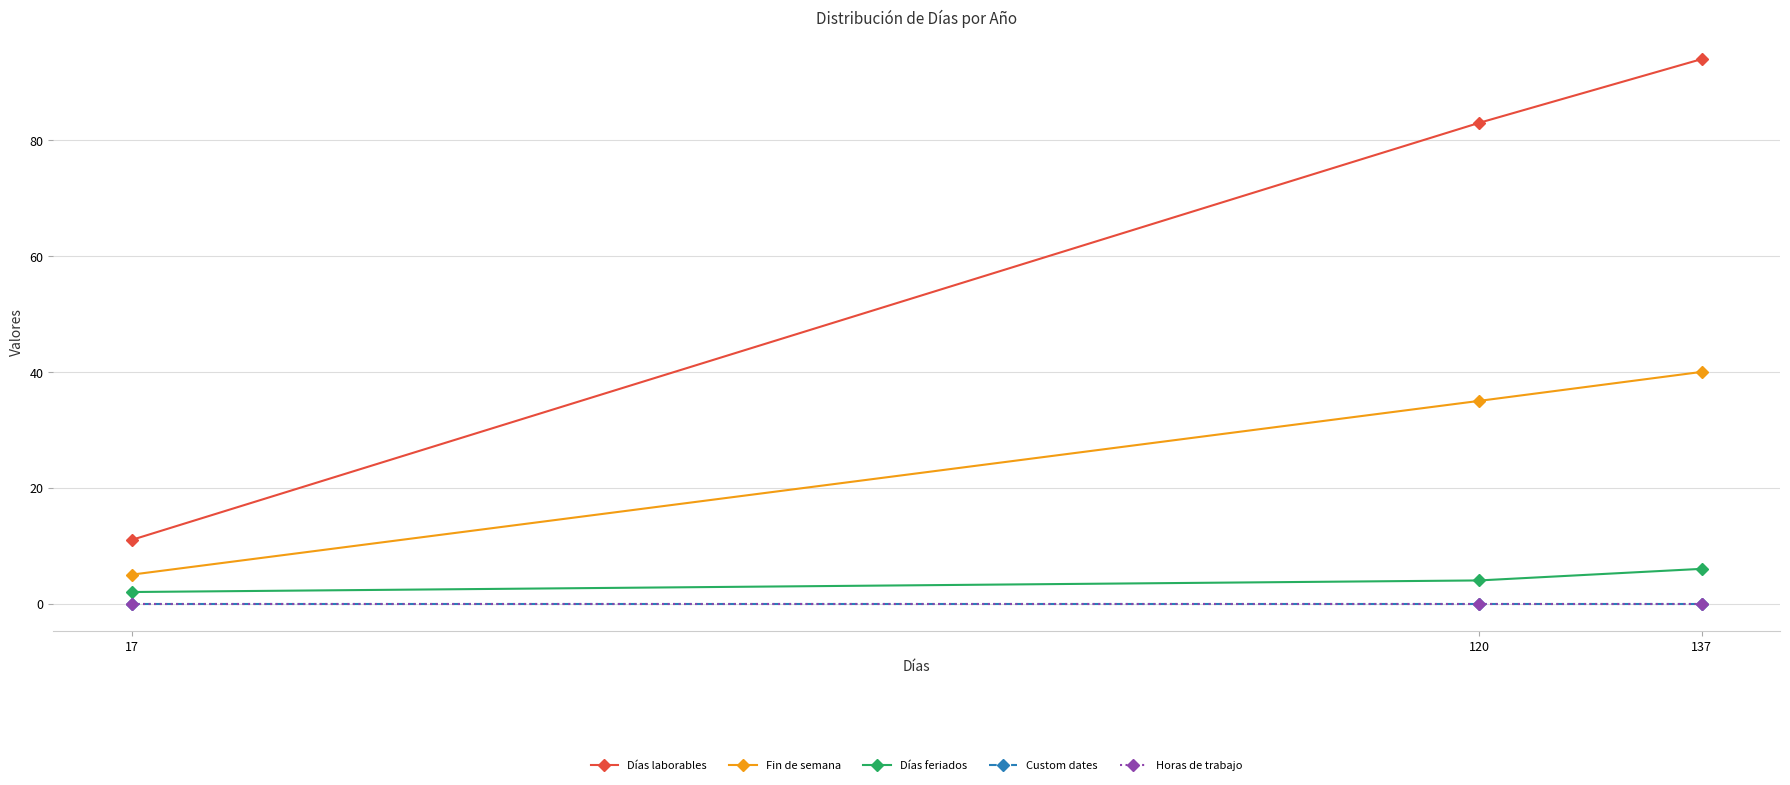

Is this an area chart (filled region under the line)?

No